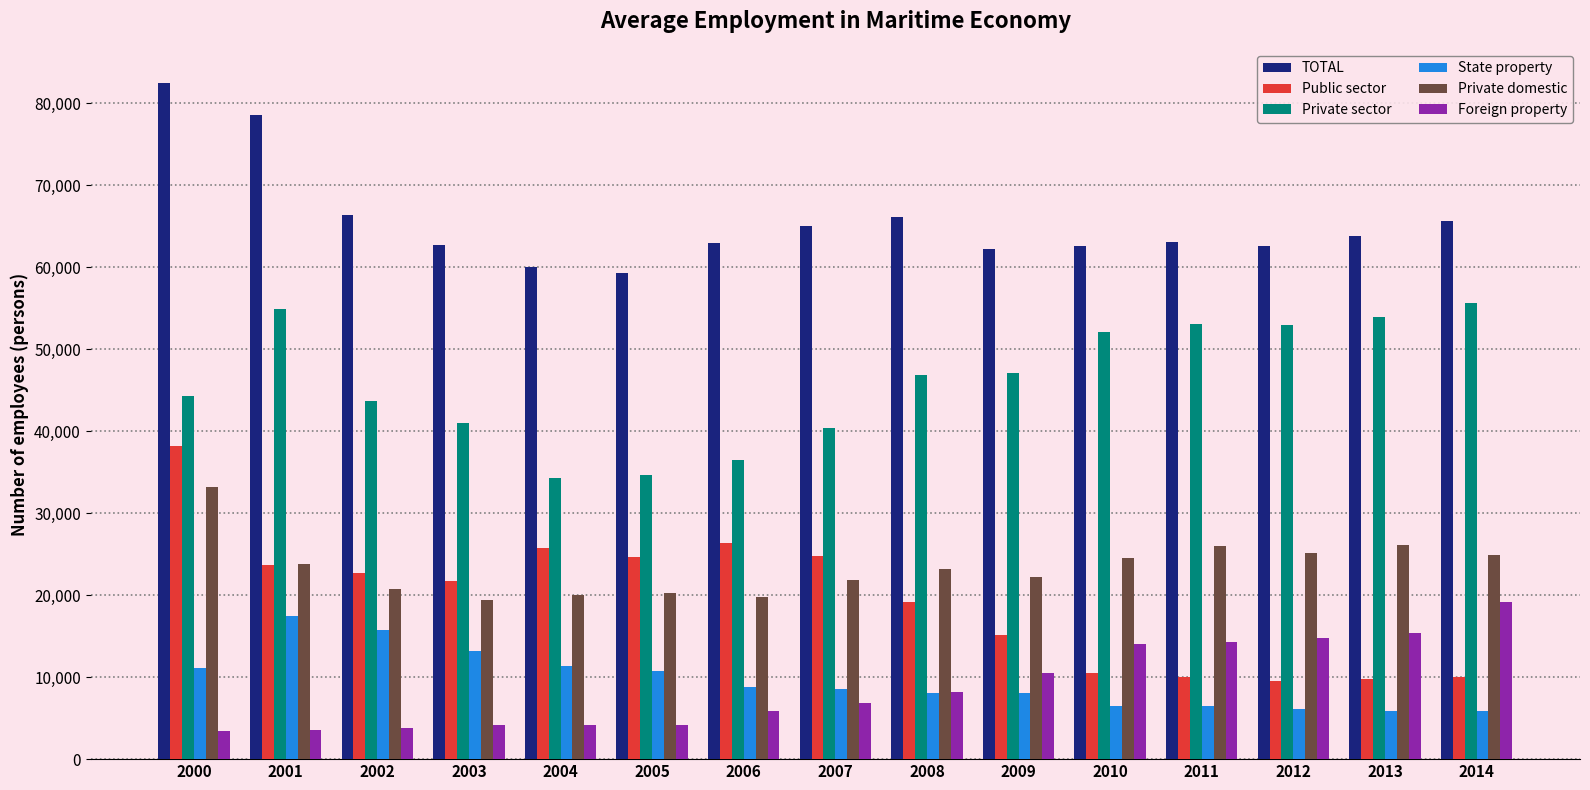

What is the difference between the maximum and minimum values in the Foreign property series?

15749